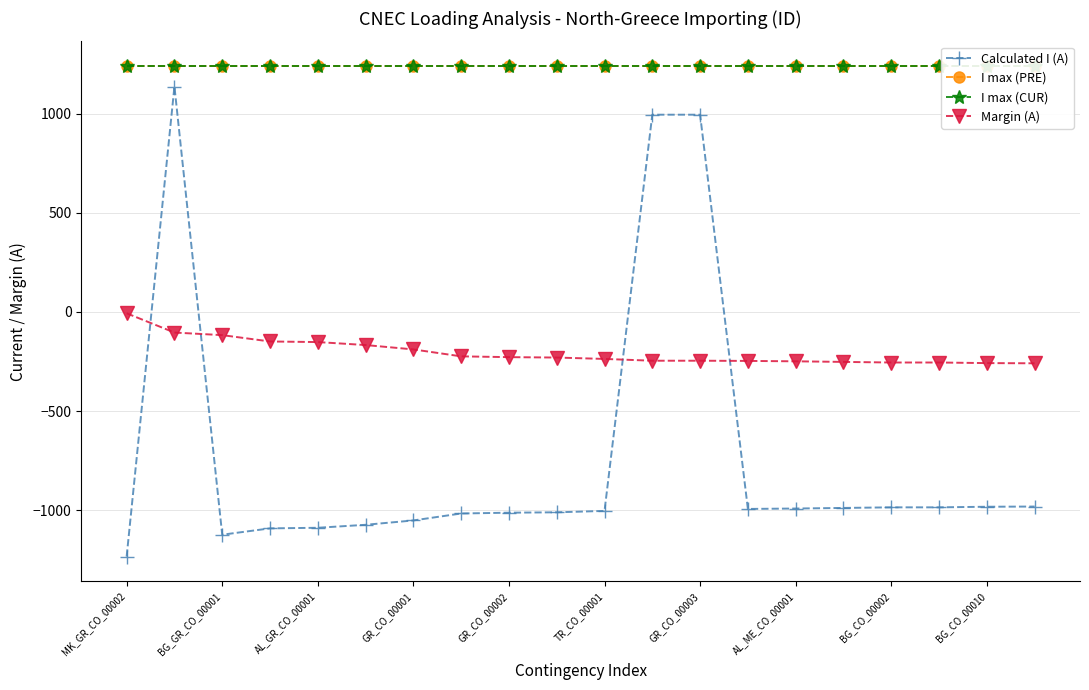

The value of Calculated I (A) at TR_CO_00001 is -1003. True or false?

True